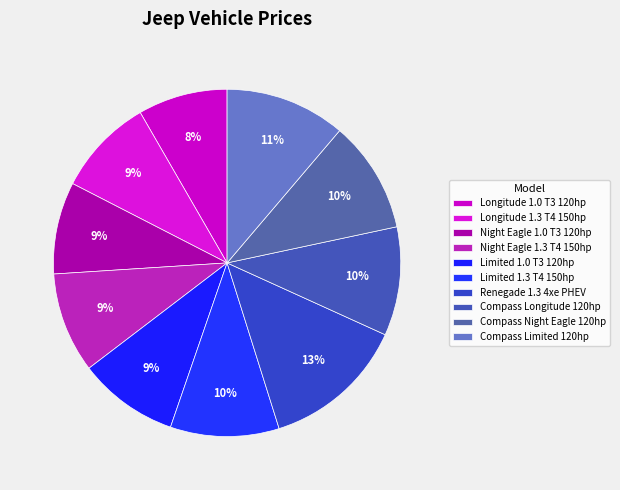

Rank the categories by value from highest to lowest.

Renegade 1.3 4xe PHEV, Compass Limited 120hp, Compass Night Eagle 120hp, Limited 1.3 T4 150hp, Compass Longitude 120hp, Night Eagle 1.3 T4 150hp, Limited 1.0 T3 120hp, Longitude 1.3 T4 150hp, Night Eagle 1.0 T3 120hp, Longitude 1.0 T3 120hp